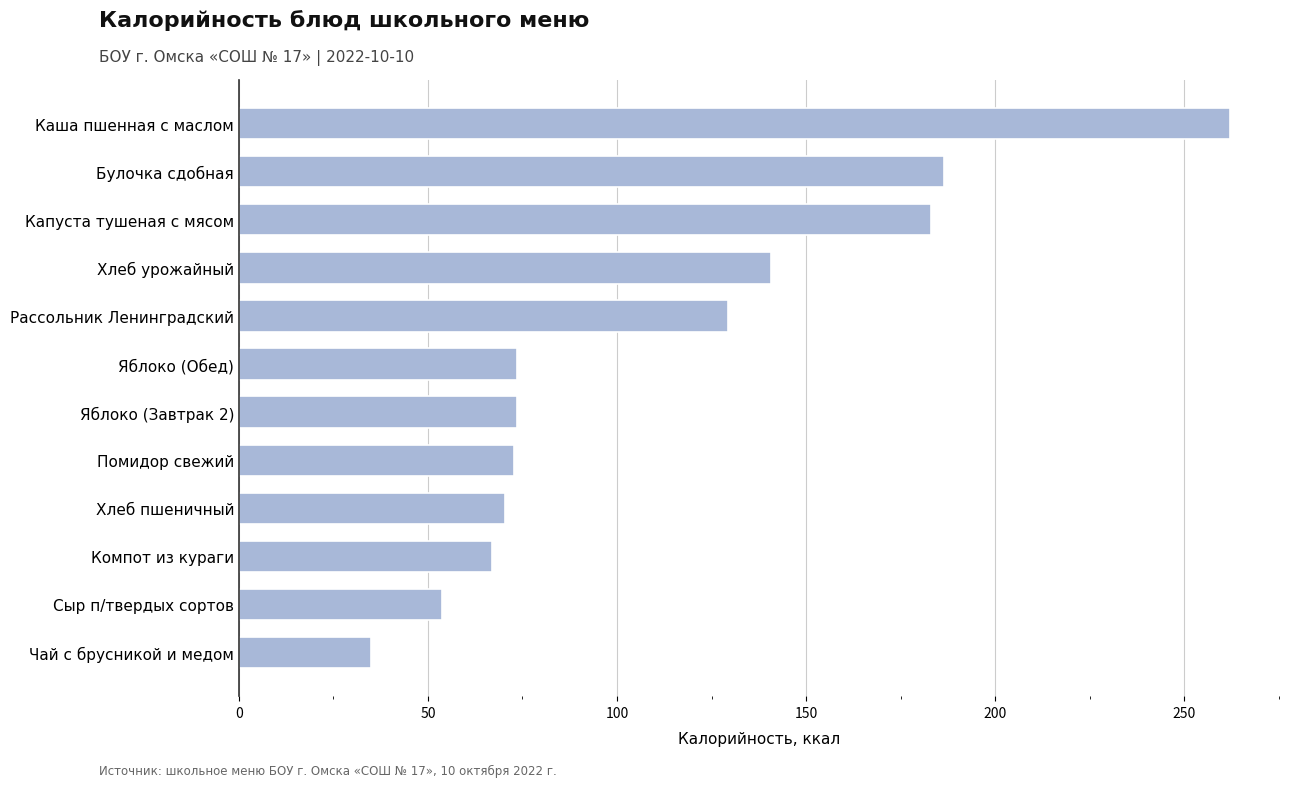

How many data points does each series have?

12